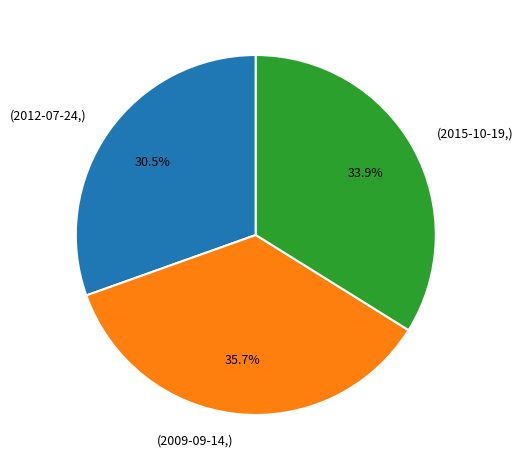

Is there a majority slice in this chart?

No